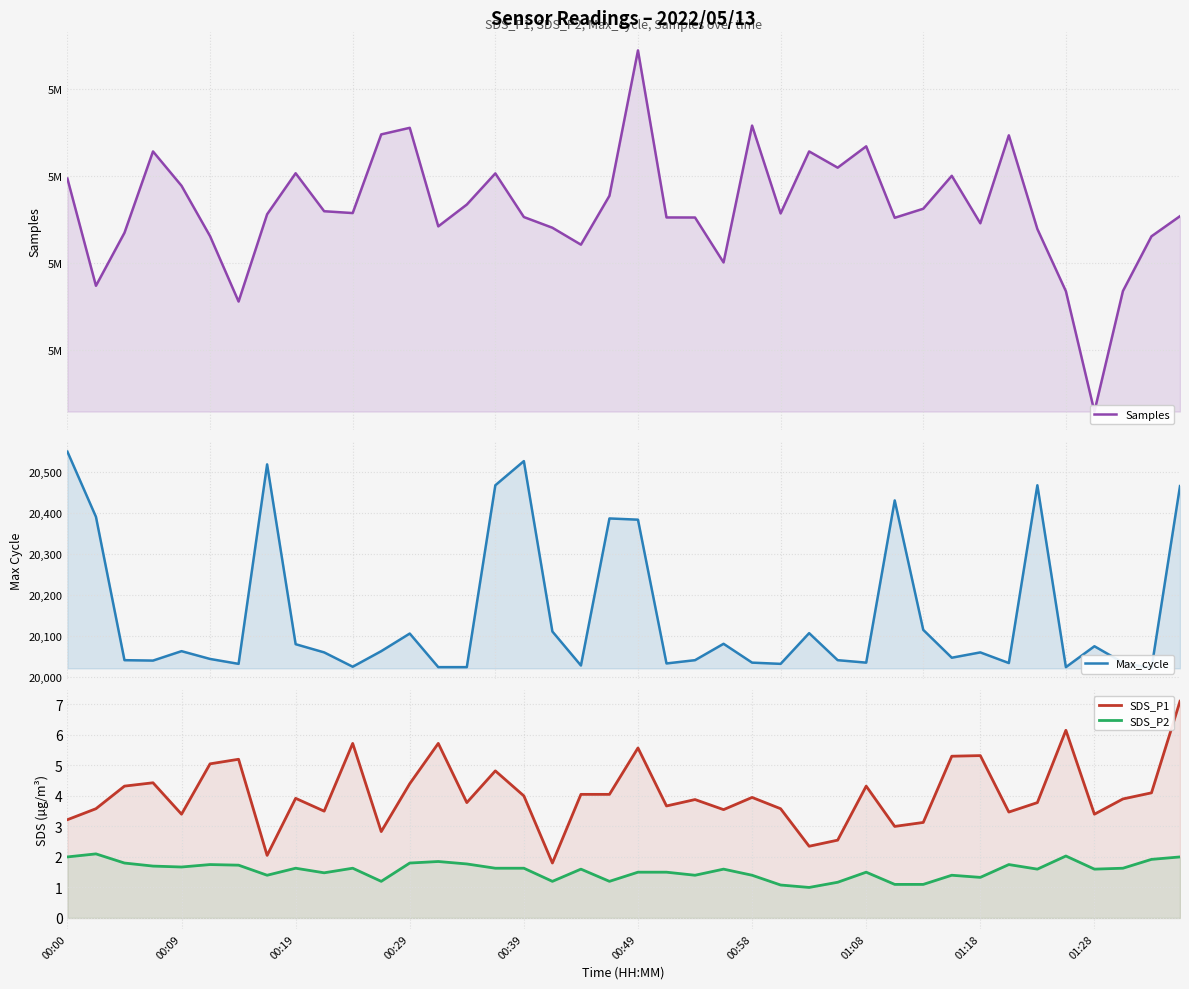

Where is SDS_P1 nearest to the value 4?

00:39